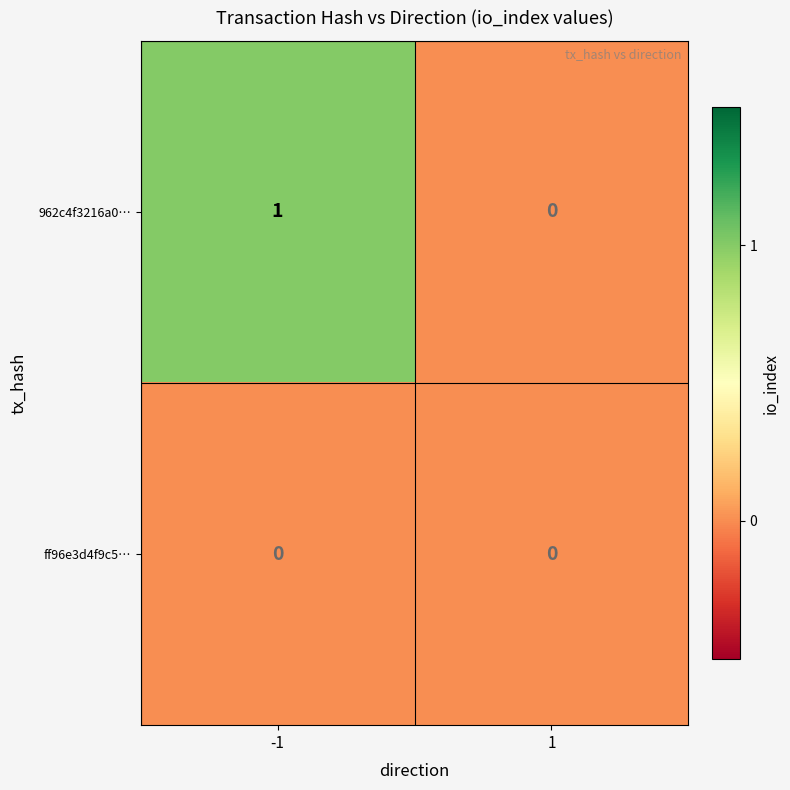

Reading left to right, what are all the values shown in this chart?

962c4f3216a0…: -1=1	1=0
ff96e3d4f9c5…: -1=0	1=0